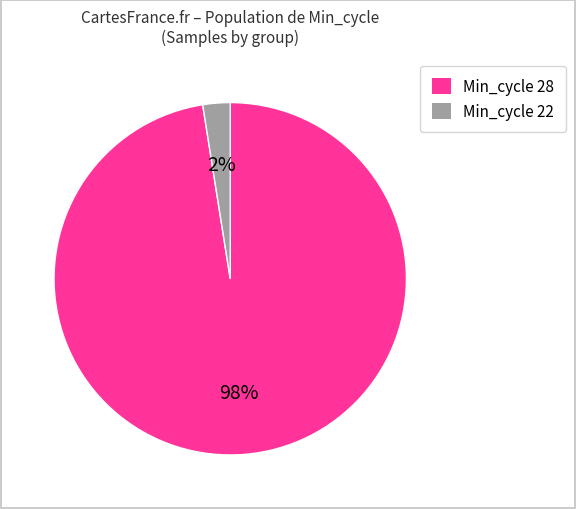

Which category accounts for the majority?

Min_cycle 28